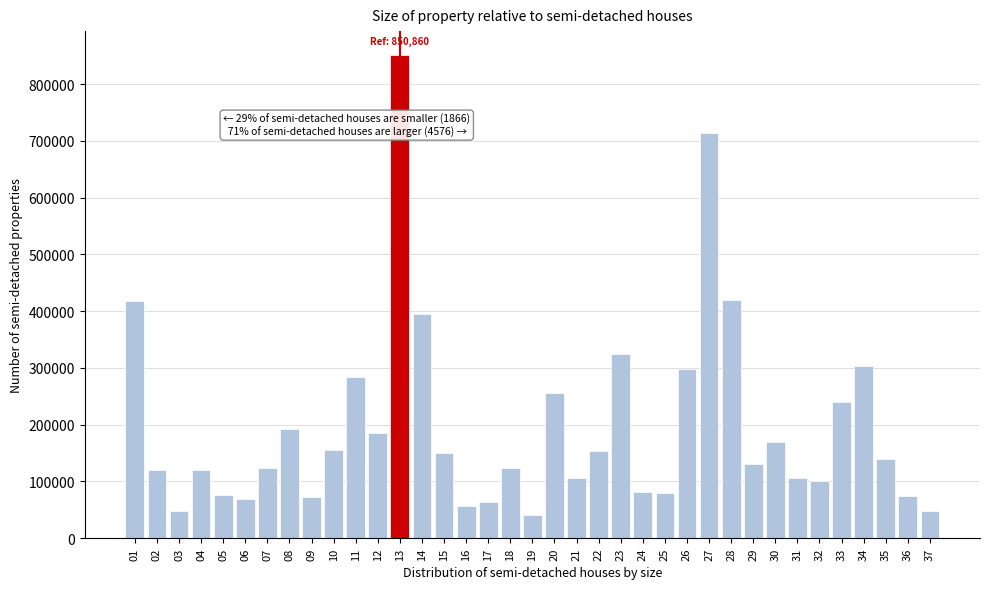

What is the greatest value displayed?

850860